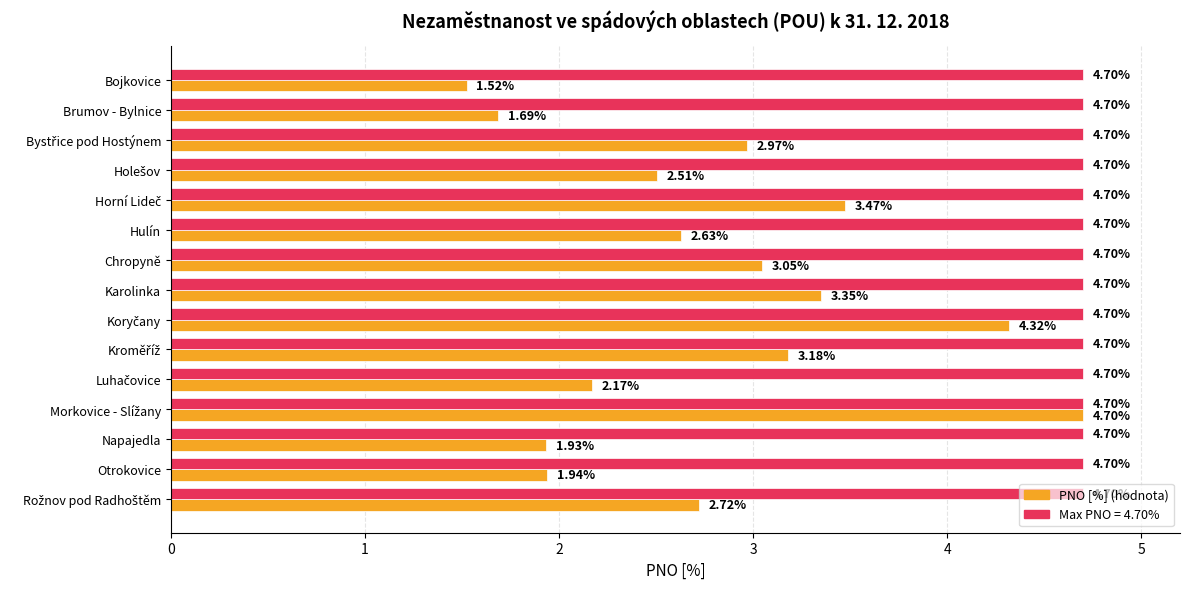

Which category has the lowest value across all series?

Bojkovice